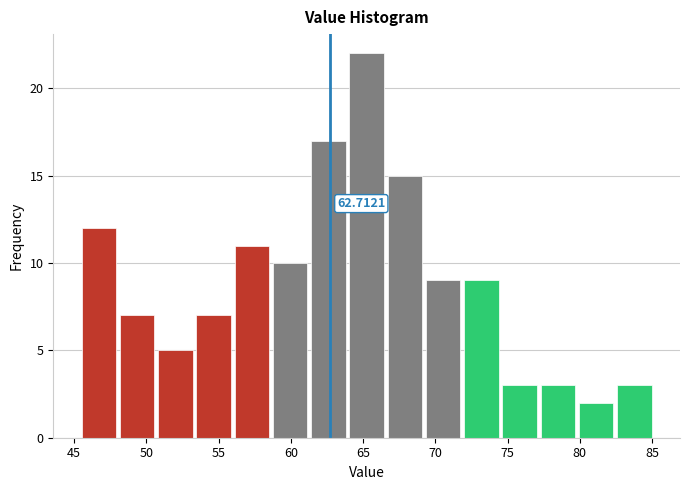

Over which range of the x-axis is the bar tallest?

64.0 to 66.5